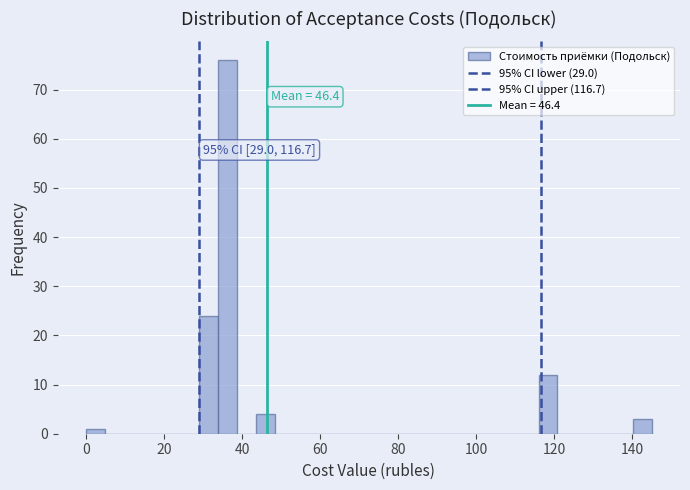

Read against the x-axis, roughly where is the centre of the tallest bar?

36